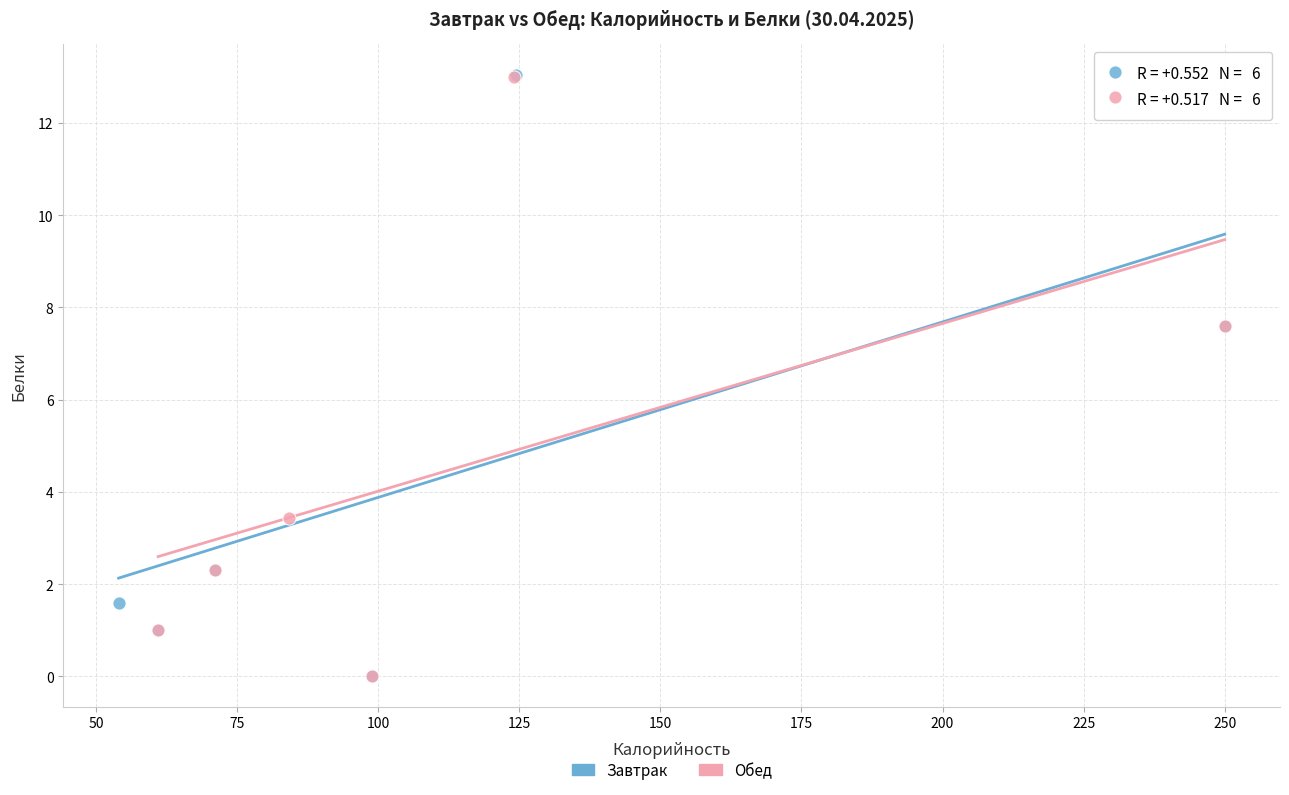

What are all the series names shown in the legend?

Завтрак, Обед